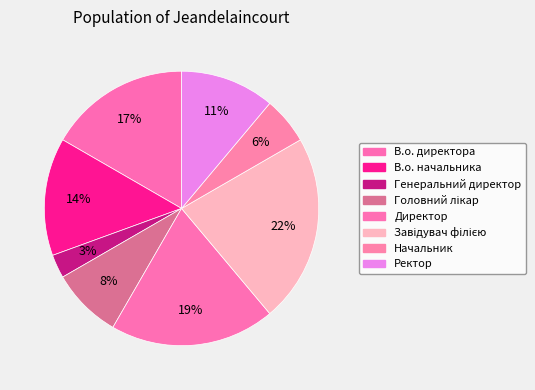

What is the ratio of the value at В.о. директора to the value at Генеральний директор?

6.0